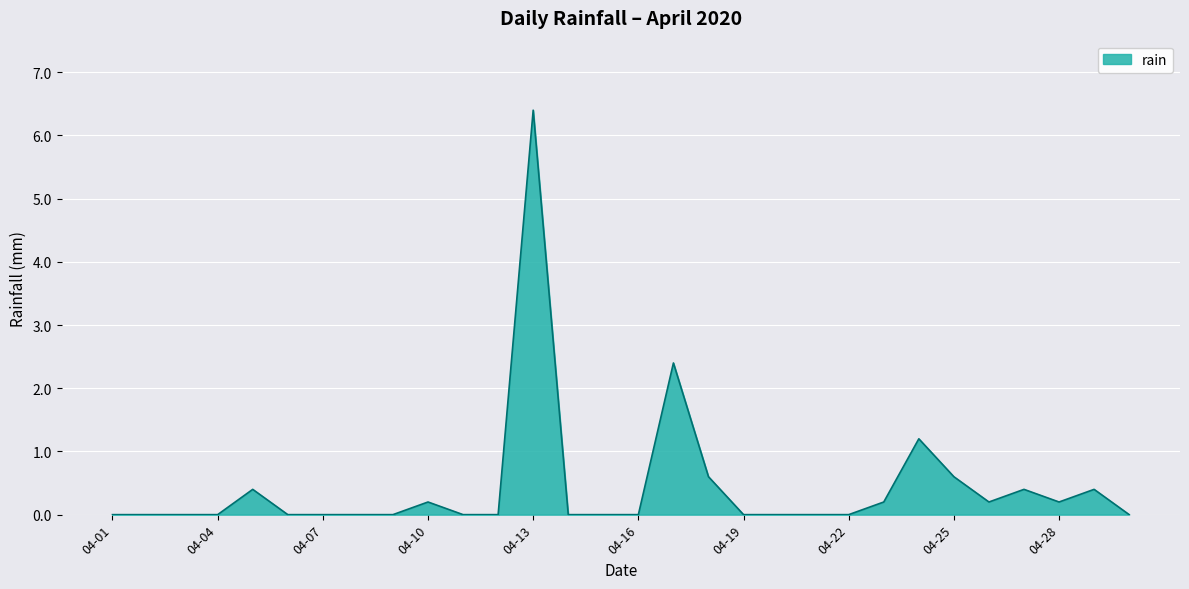

Reading right to left, list all the values displayed in this chart.

0.0	0.4	0.2	0.4	0.2	0.6	1.2	0.2	0.0	0.0	0.0	0.0	0.6	2.4	0.0	0.0	0.0	6.4	0.0	0.0	0.2	0.0	0.0	0.0	0.0	0.4	0.0	0.0	0.0	0.0